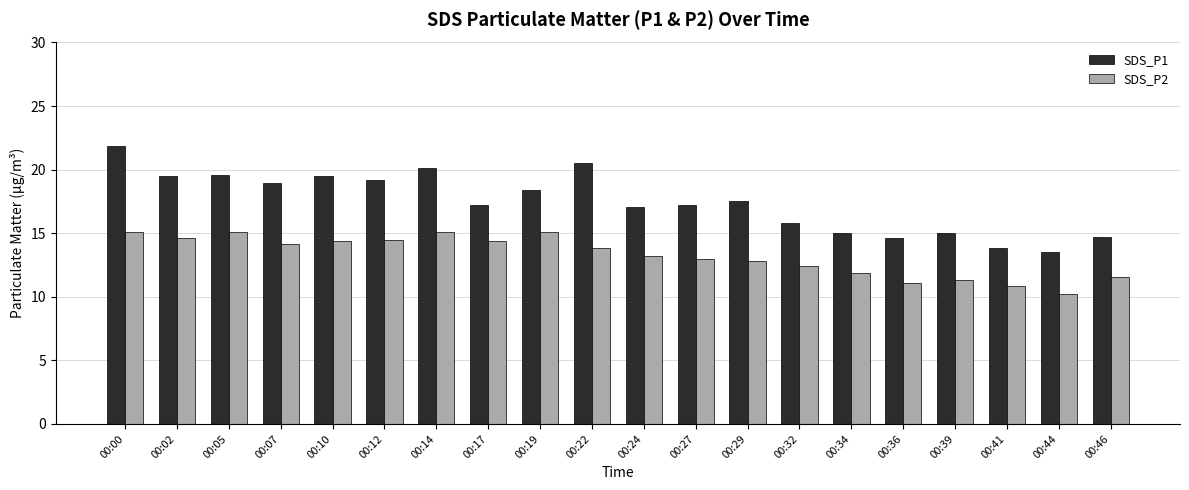

Rank the series by their maximum value, from lowest to highest.

SDS_P2, SDS_P1